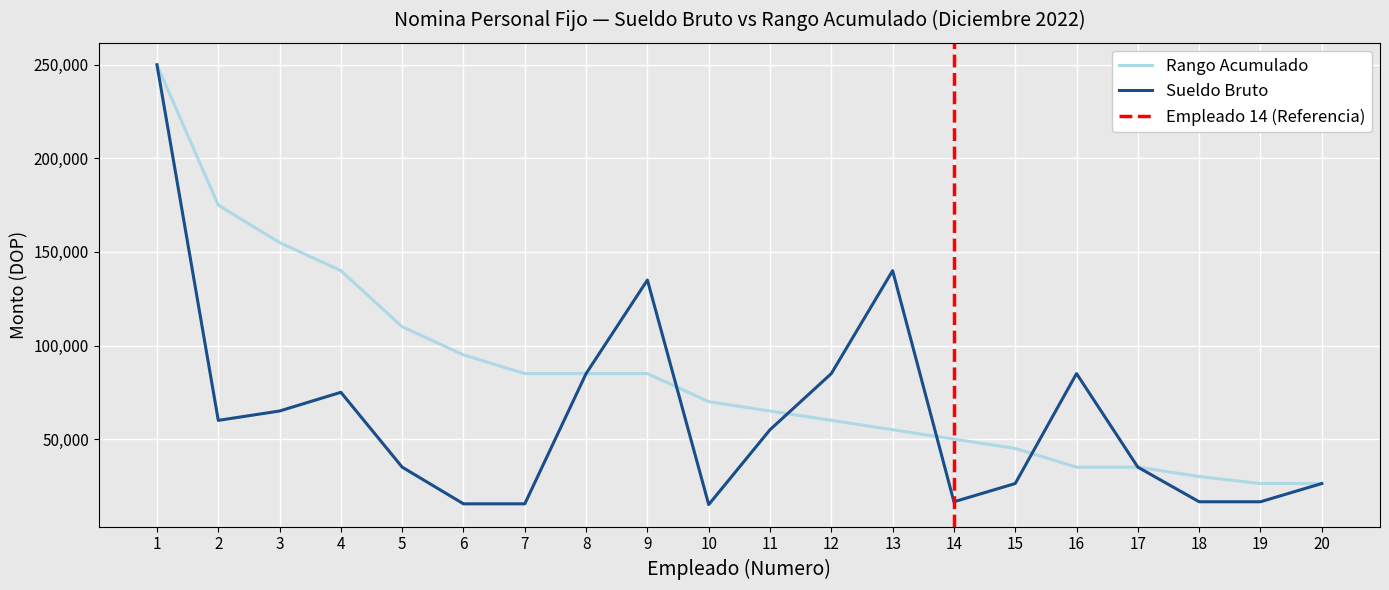

What is the difference between the Sueldo Bruto values at 14 and 5?

18500